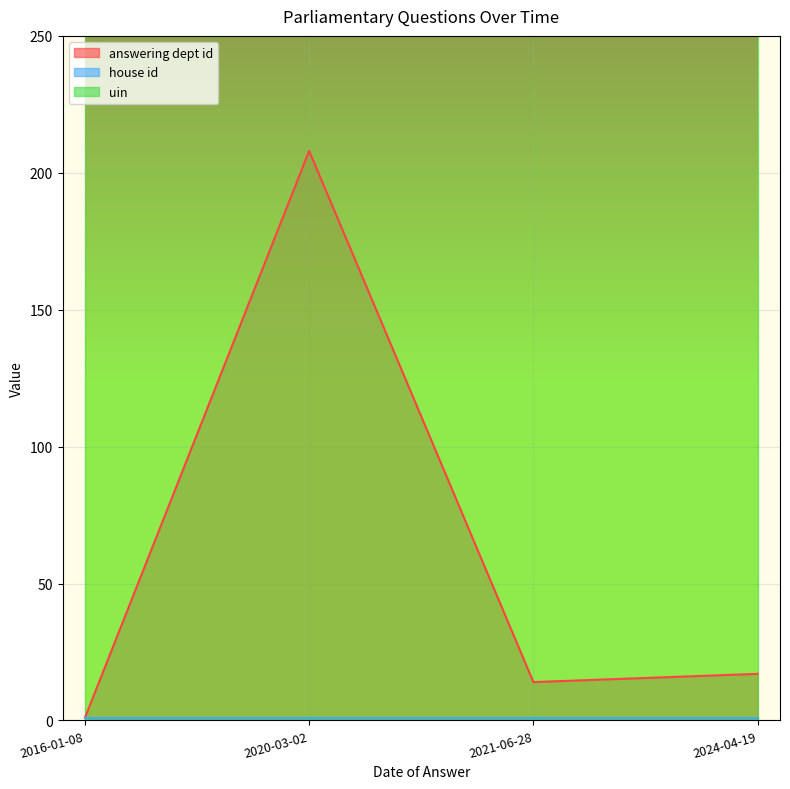

True or false: uin has more than 1 interior local peaks.

False